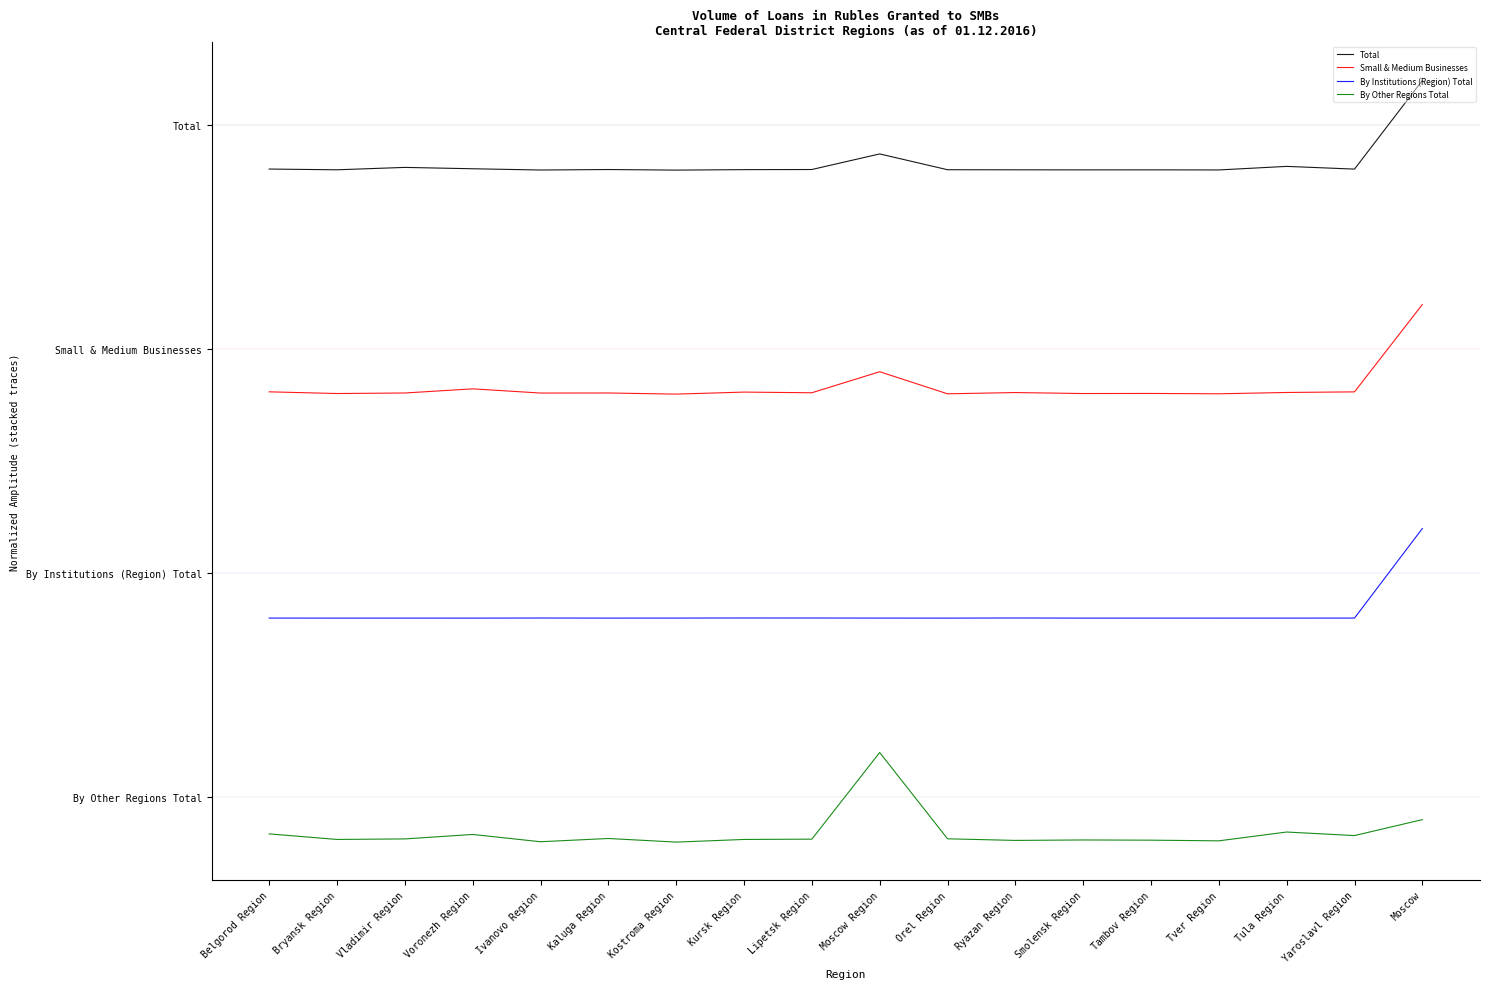

Reading right to left, what are all the values shown in this chart?

Total: Moscow=3.2	Yaroslavl Region=2.8	Tula Region=2.8	Tver Region=2.8	Tambov Region=2.8	Smolensk Region=2.8	Ryazan Region=2.8	Orel Region=2.8	Moscow Region=2.9	Lipetsk Region=2.8	Kursk Region=2.8	Kostroma Region=2.8	Kaluga Region=2.8	Ivanovo Region=2.8	Voronezh Region=2.8	Vladimir Region=2.8	Bryansk Region=2.8	Belgorod Region=2.8
Small & Medium Businesses: Moscow=2.2	Yaroslavl Region=1.8	Tula Region=1.8	Tver Region=1.8	Tambov Region=1.8	Smolensk Region=1.8	Ryazan Region=1.8	Orel Region=1.8	Moscow Region=1.9	Lipetsk Region=1.8	Kursk Region=1.8	Kostroma Region=1.8	Kaluga Region=1.8	Ivanovo Region=1.8	Voronezh Region=1.8	Vladimir Region=1.8	Bryansk Region=1.8	Belgorod Region=1.8
By Institutions (Region) Total: Moscow=1.2	Yaroslavl Region=0.8	Tula Region=0.8	Tver Region=0.8	Tambov Region=0.8	Smolensk Region=0.8	Ryazan Region=0.8	Orel Region=0.8	Moscow Region=0.8	Lipetsk Region=0.8	Kursk Region=0.8	Kostroma Region=0.8	Kaluga Region=0.8	Ivanovo Region=0.8	Voronezh Region=0.8	Vladimir Region=0.8	Bryansk Region=0.8	Belgorod Region=0.8
By Other Regions Total: Moscow=-0.1	Yaroslavl Region=-0.2	Tula Region=-0.2	Tver Region=-0.2	Tambov Region=-0.2	Smolensk Region=-0.2	Ryazan Region=-0.2	Orel Region=-0.2	Moscow Region=0.2	Lipetsk Region=-0.2	Kursk Region=-0.2	Kostroma Region=-0.2	Kaluga Region=-0.2	Ivanovo Region=-0.2	Voronezh Region=-0.2	Vladimir Region=-0.2	Bryansk Region=-0.2	Belgorod Region=-0.2